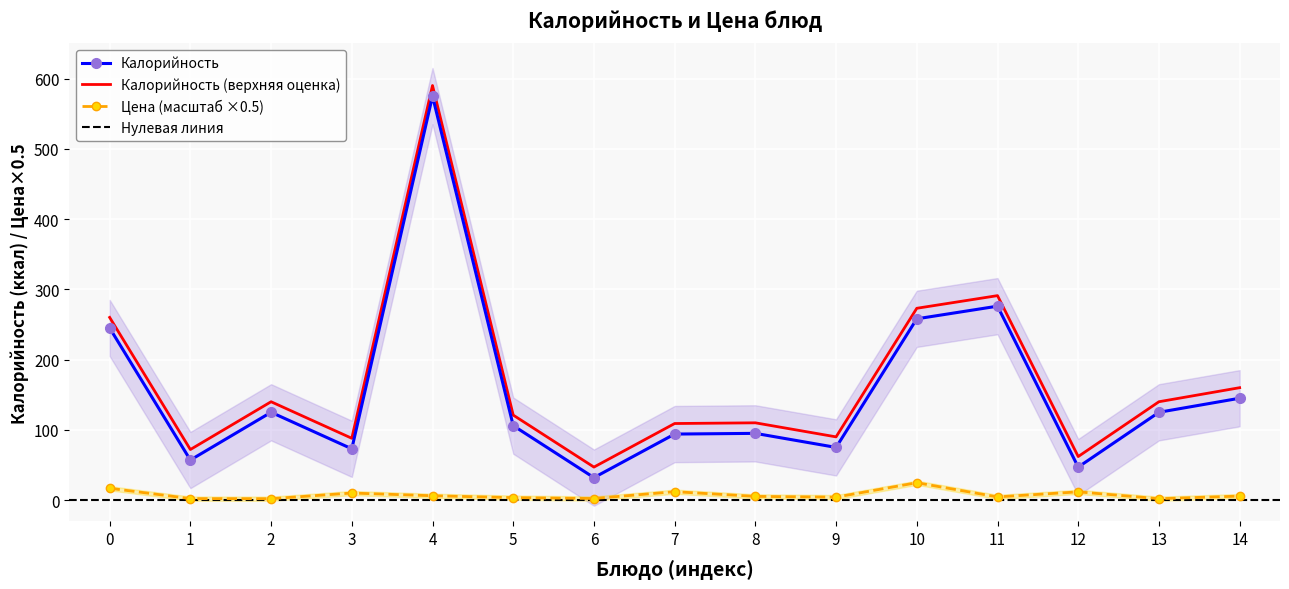

True or false: Цена (масштаб ×0.5) and Калорийность cross at least once.

False